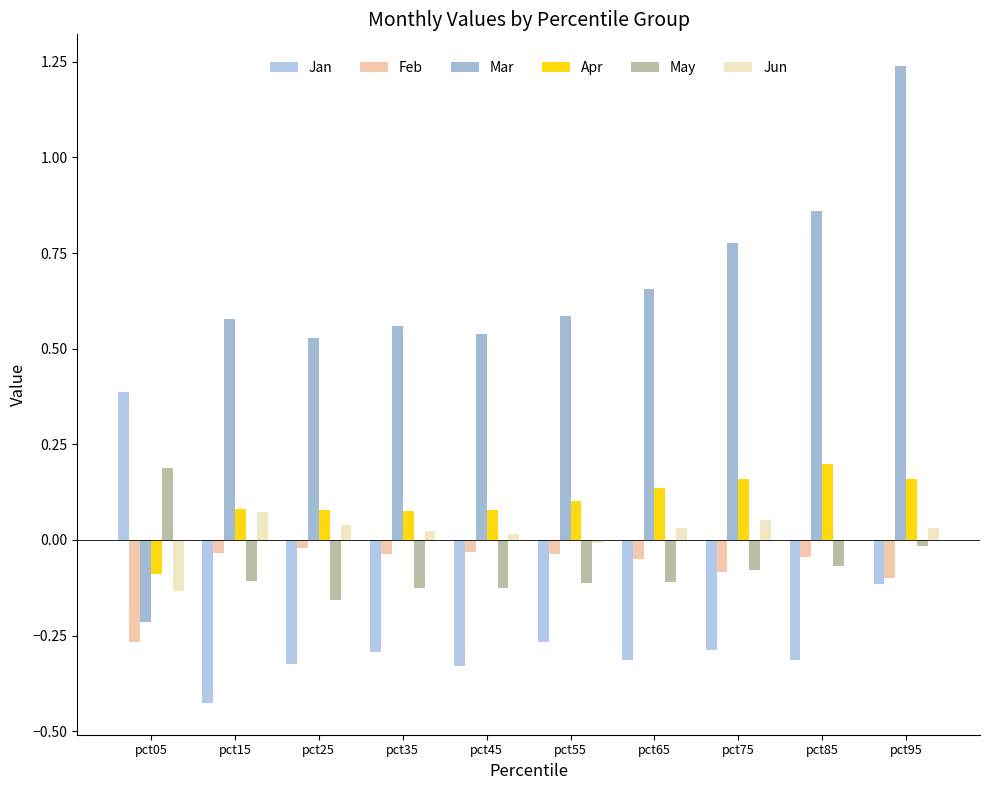

Which series has the widest spread of values?

Mar